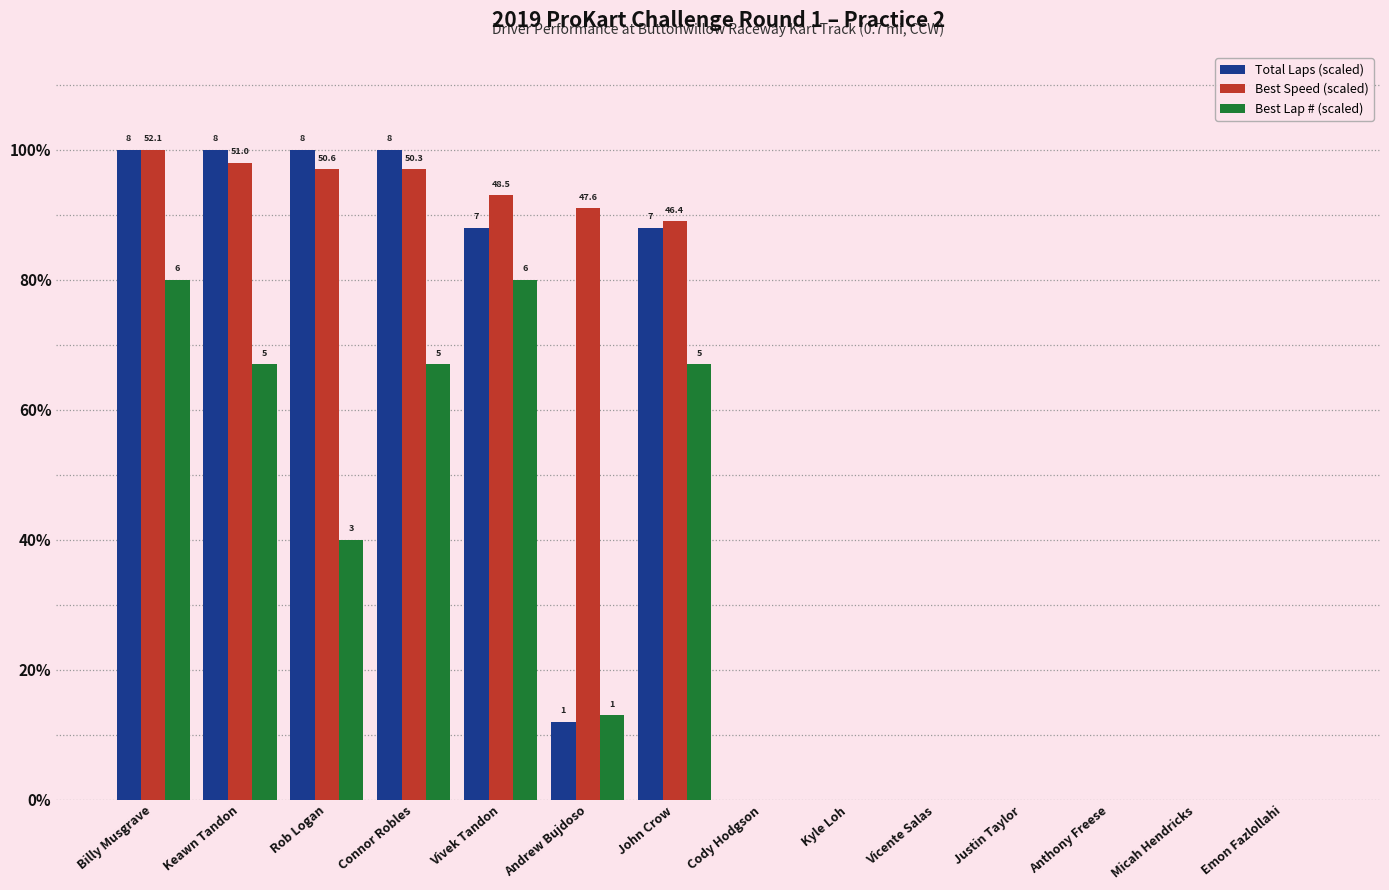

Rank the series by their average value, from highest to lowest.

Best Speed (scaled), Total Laps (scaled), Best Lap # (scaled)